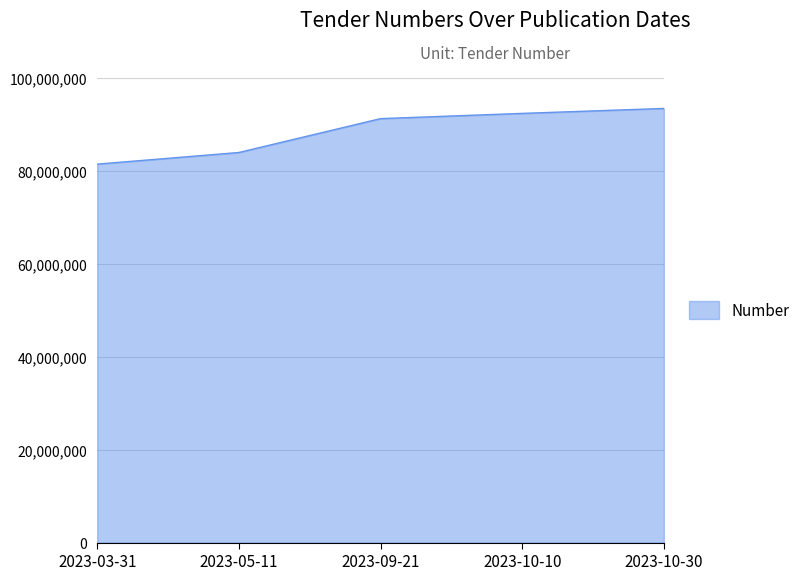

What is the minimum value shown in the chart?

81374829